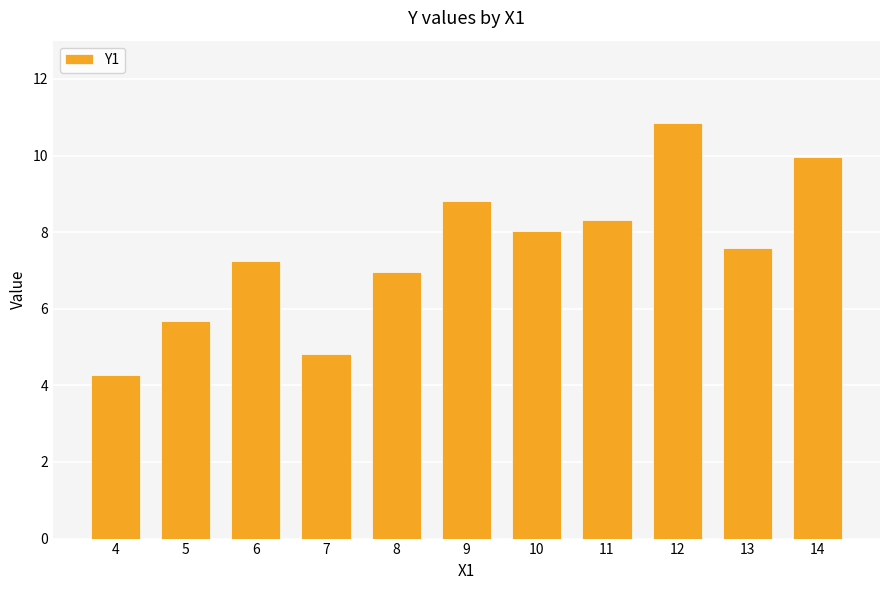

The chart shows a value of 10.8 at 12. True or false?

True